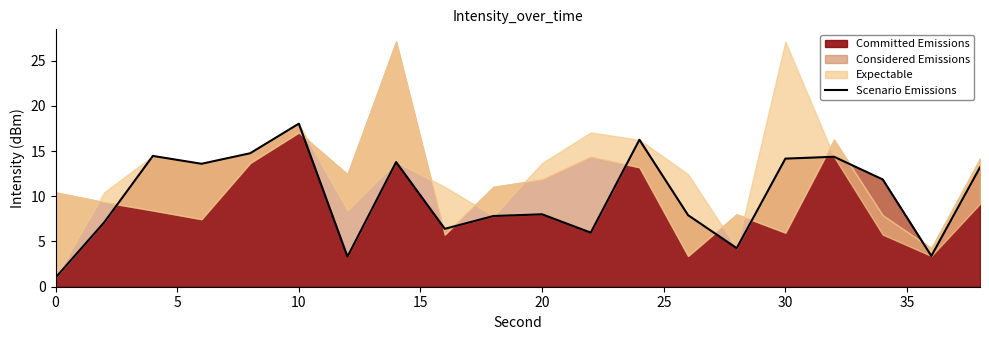

At which label does Committed Emissions reach its peak?

10